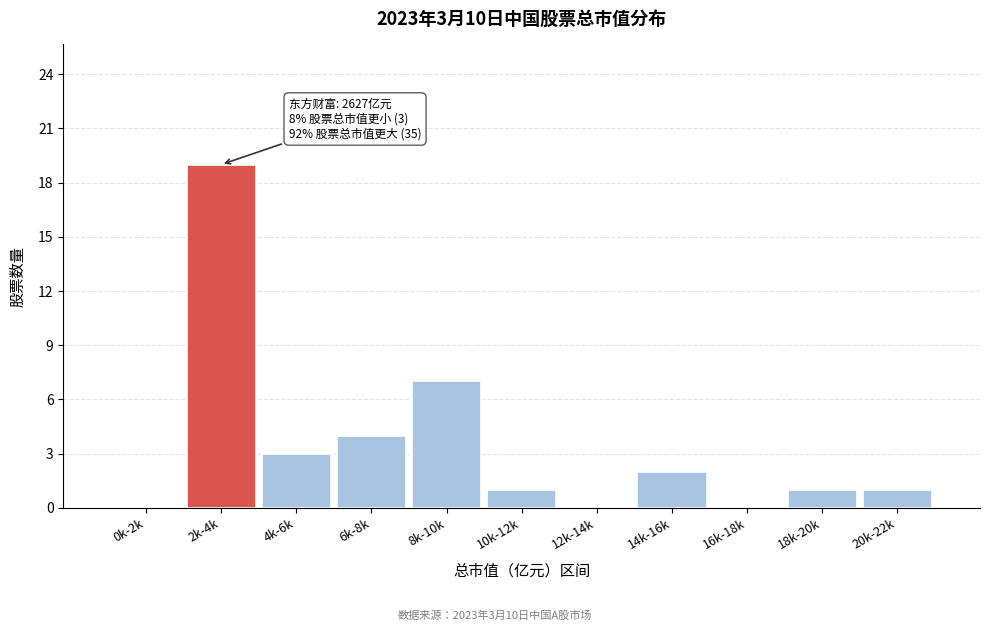

Reading right to left, transcribe all the data shown in this chart.

20k-22k=1	18k-20k=1	16k-18k=0	14k-16k=2	12k-14k=0	10k-12k=1	8k-10k=7	6k-8k=4	4k-6k=3	2k-4k=19	0k-2k=0